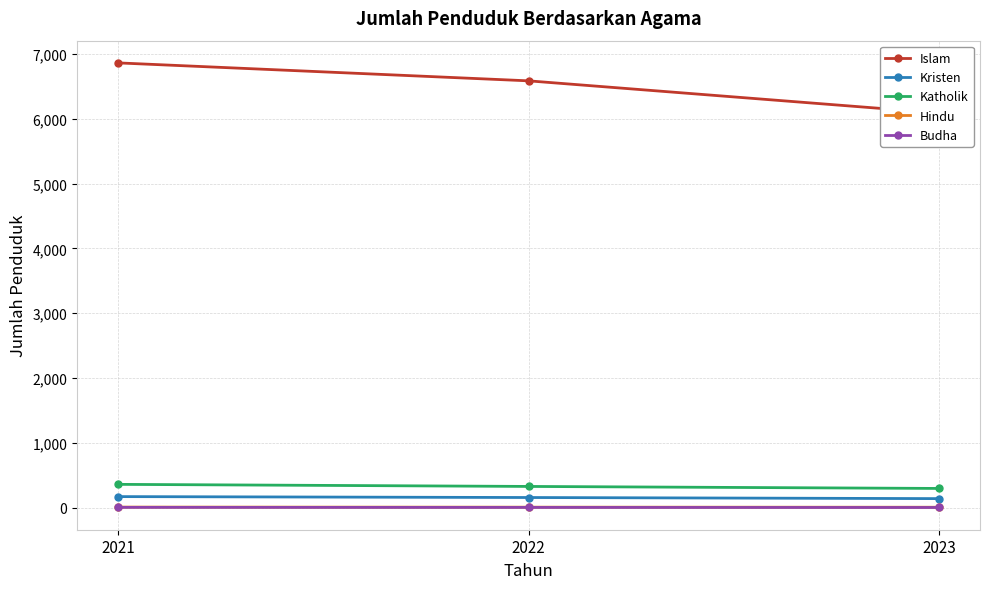

Which series has the largest total across all categories?

Islam